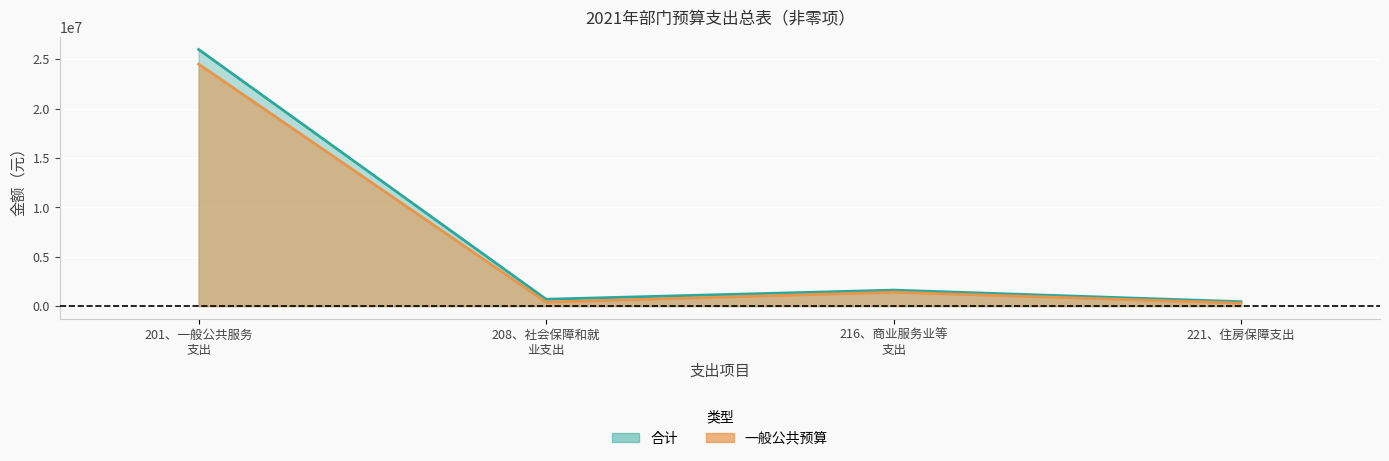

How many values in the 合计 series exceed 1621622?

2